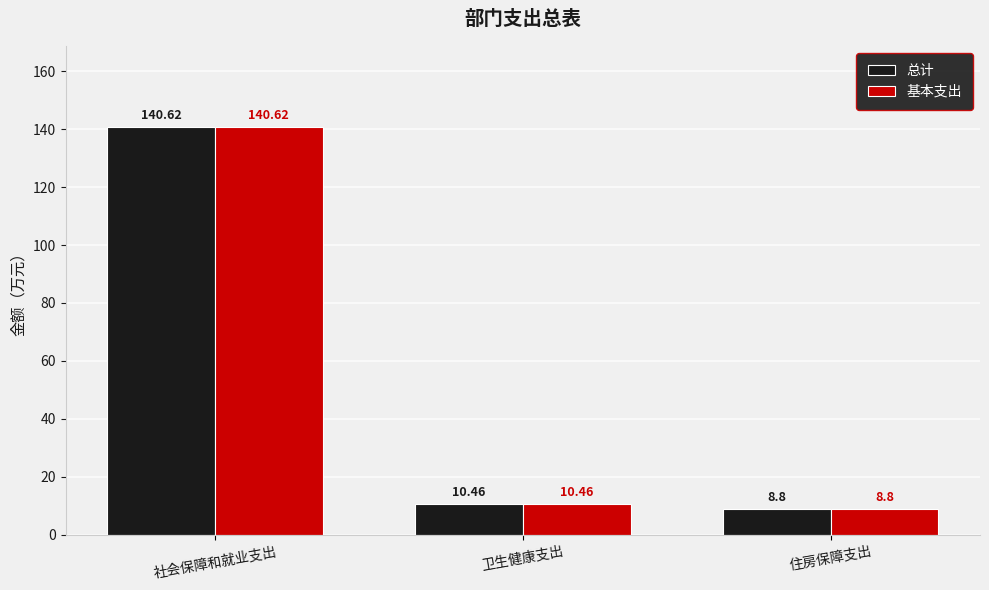

What is the value of the 总计 bar at the 3rd from the left?

8.8